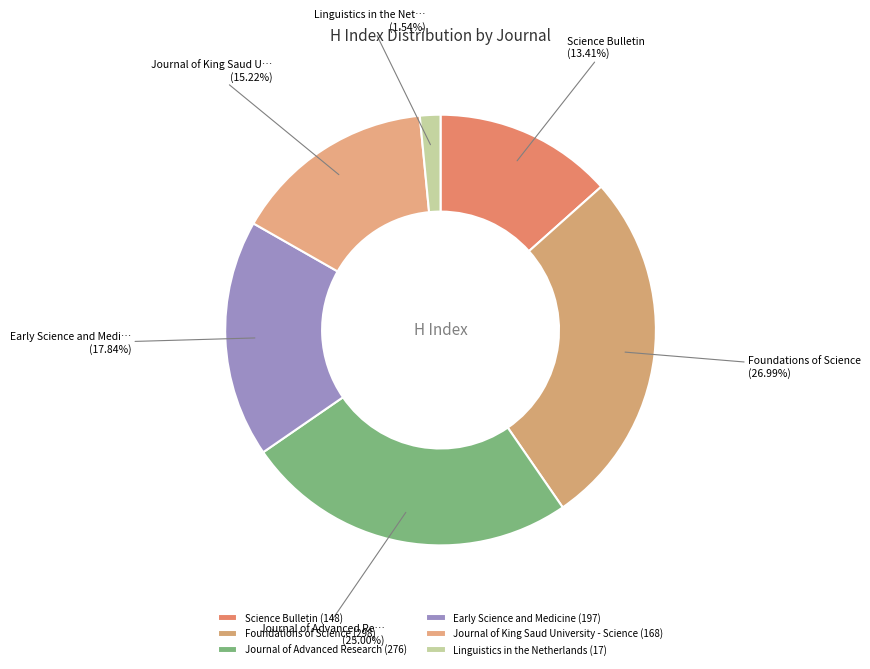

Count the number of slices in the pie.

6